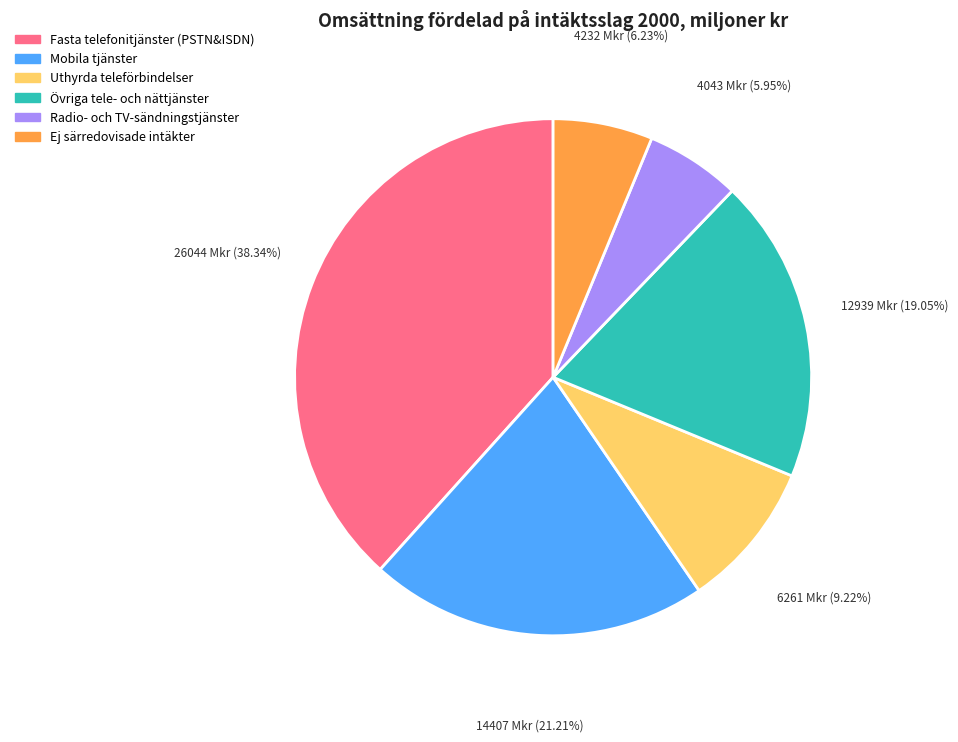

True or false: Uthyrda teleförbindelser accounts for 9% of the total.

True